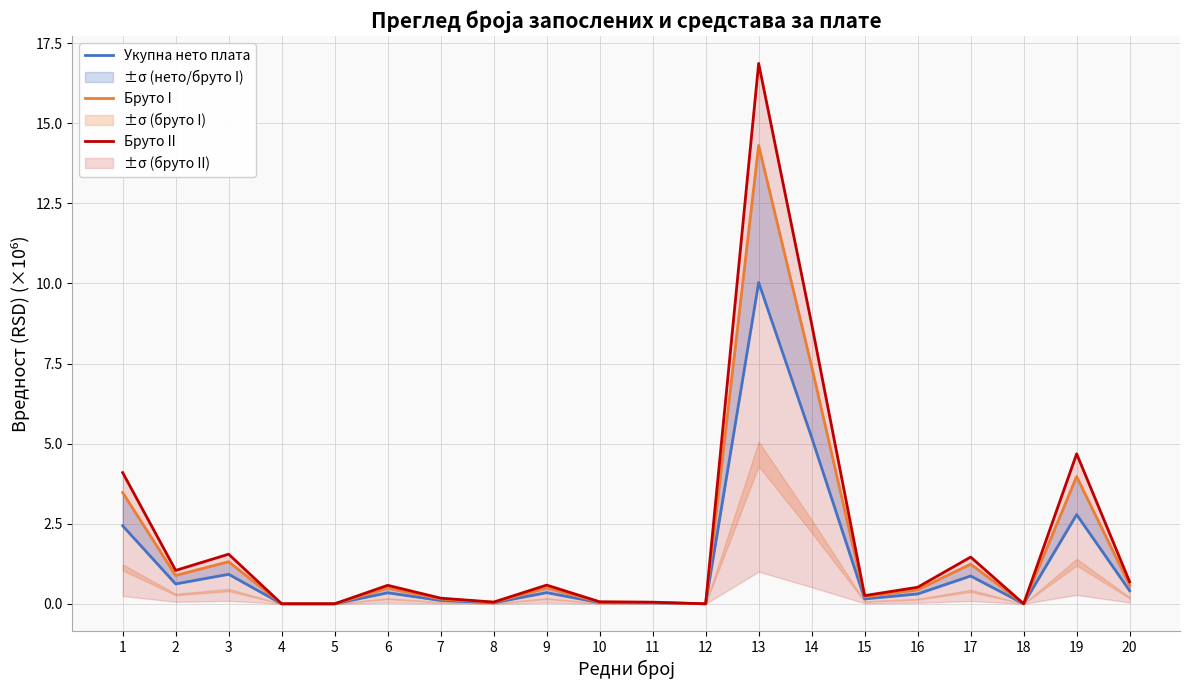

Reading left to right, what are all the values shown in this chart?

Укупна нето плата: 1=2.4	2=0.6	3=0.9	4=0.0	5=0.0	6=0.3	7=0.1	8=0.0	9=0.3	10=0.0	11=0.0	12=0.0	13=10.0	14=5.2	15=0.2	16=0.3	17=0.9	18=0.0	19=2.8	20=0.4
Бруто I: 1=3.5	2=0.9	3=1.3	4=0.0	5=0.0	6=0.5	7=0.1	8=0.0	9=0.5	10=0.1	11=0.0	12=0.0	13=14.3	14=7.4	15=0.2	16=0.4	17=1.2	18=0.0	19=4.0	20=0.6
Бруто II: 1=4.1	2=1.0	3=1.5	4=0.0	5=0.0	6=0.6	7=0.2	8=0.1	9=0.6	10=0.1	11=0.1	12=0.0	13=16.9	14=8.7	15=0.3	16=0.5	17=1.5	18=0.0	19=4.7	20=0.7